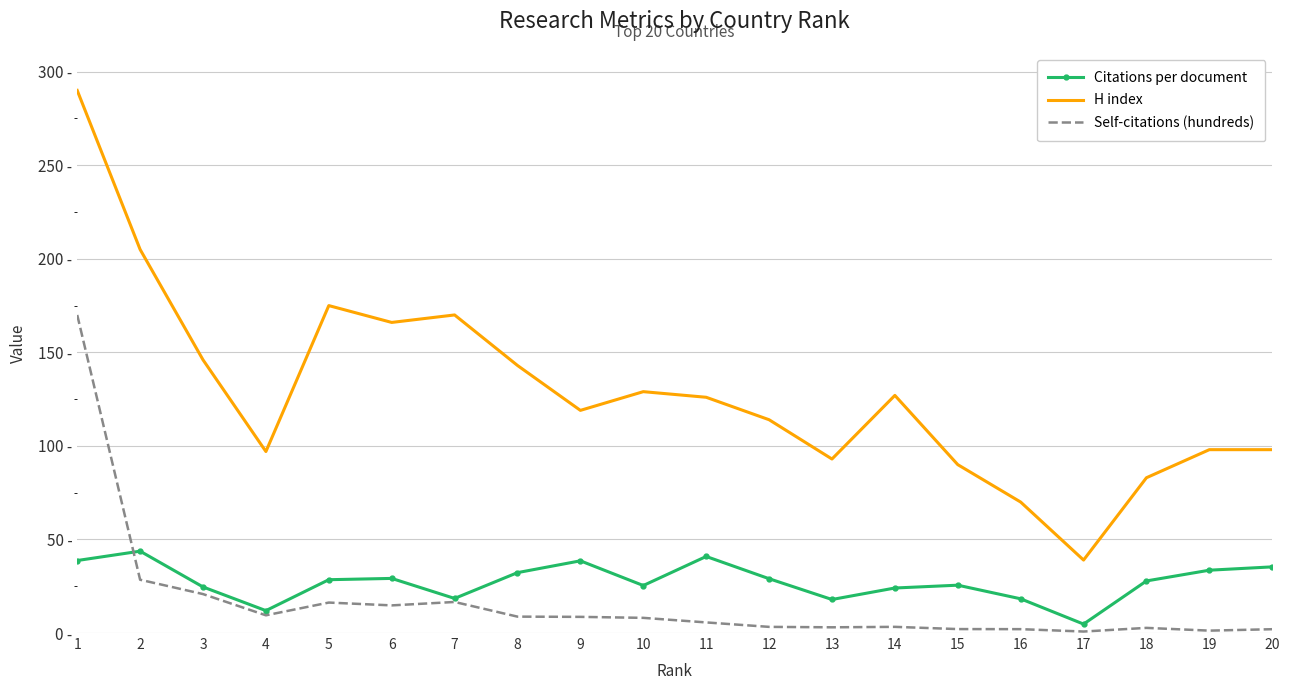

The Citations per document series shows 18.5 at 7. True or false?

True